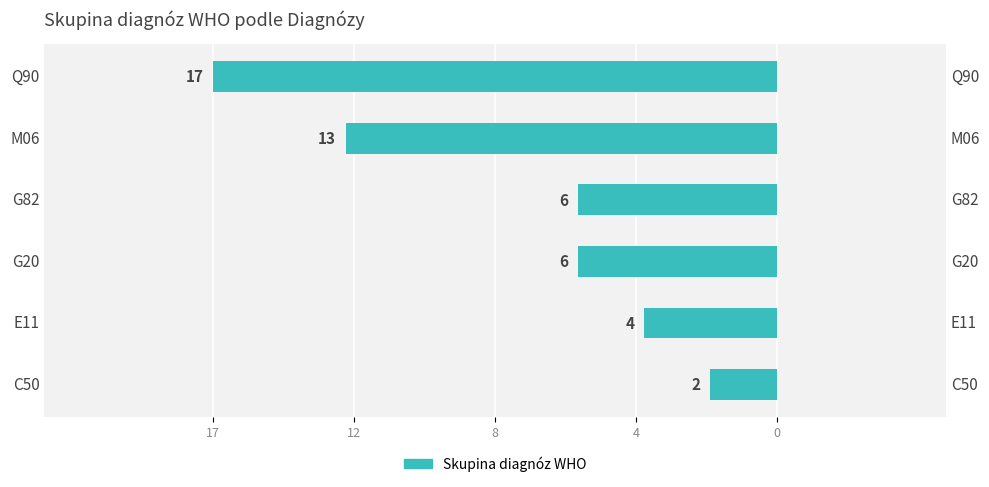

What is the label of the 6th bar from the right?

C50